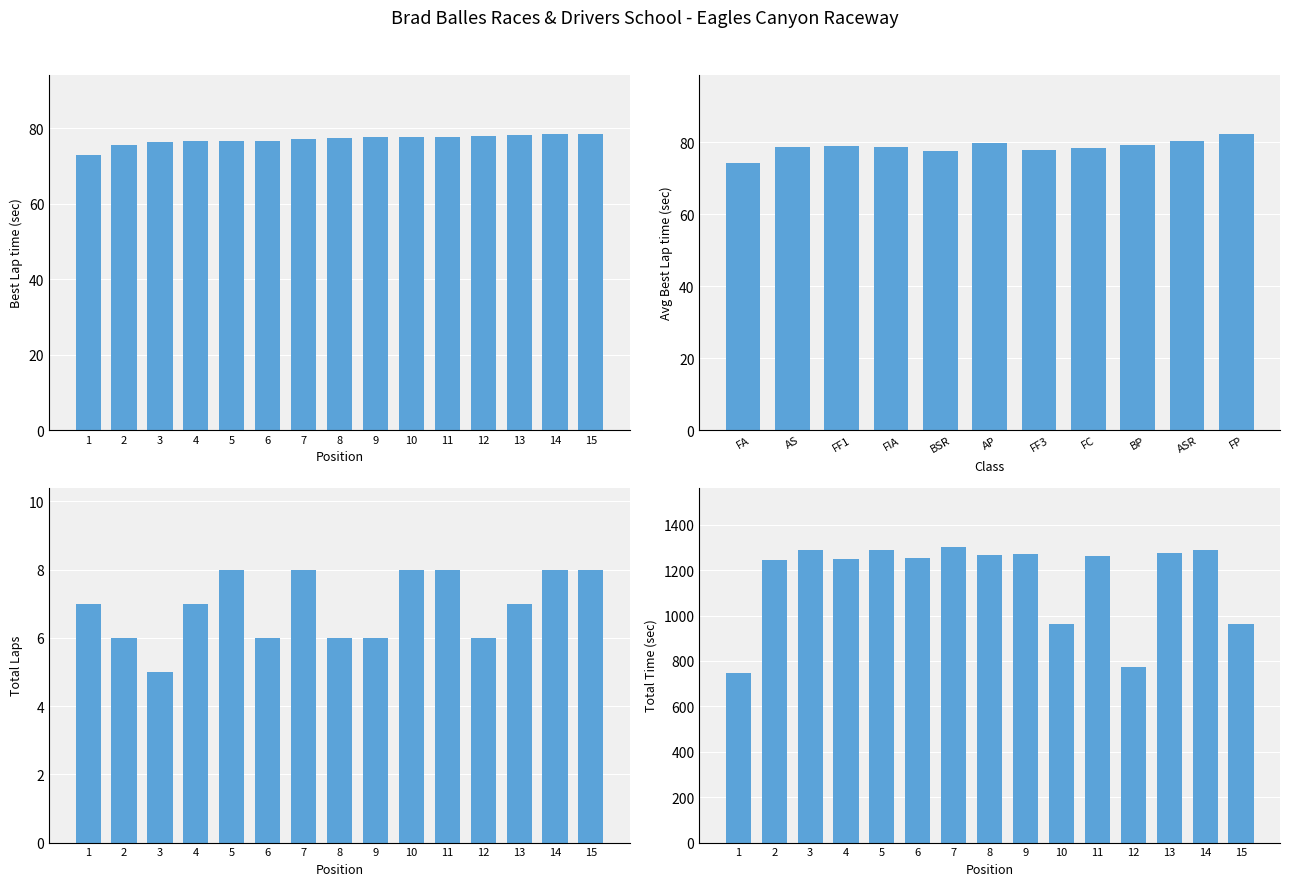

Which series has the widest spread of values?

Total Time